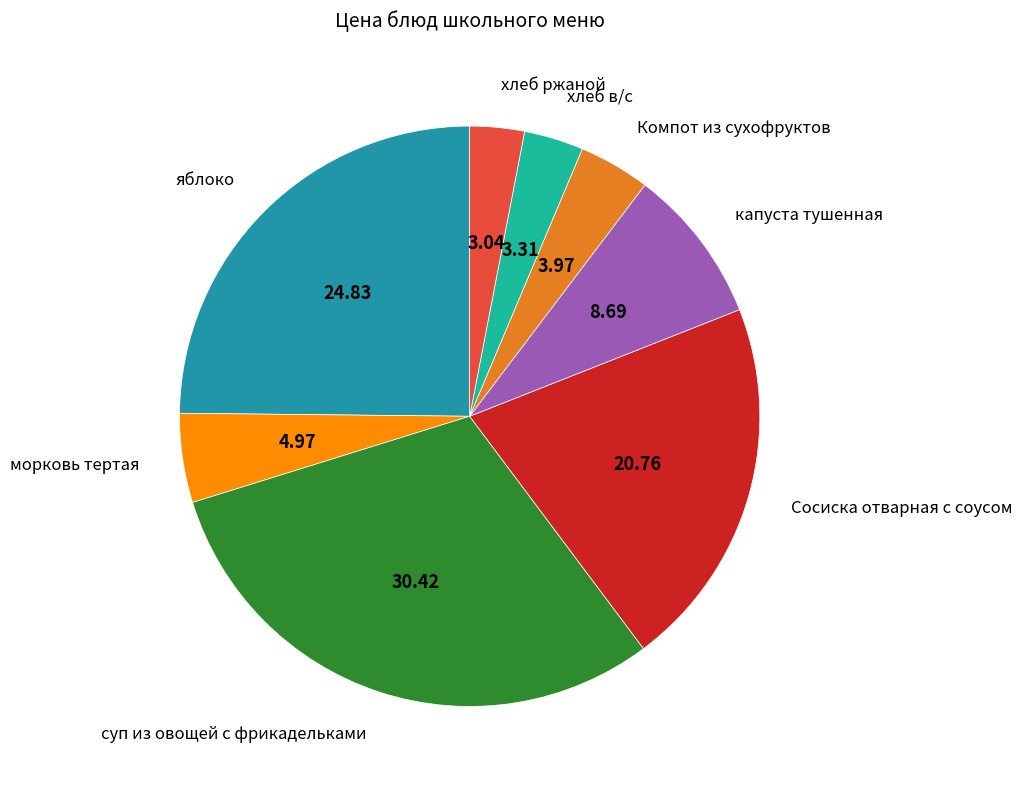

Combined, do суп из овощей с фрикадельками and хлеб в/с account for over 50%?

No